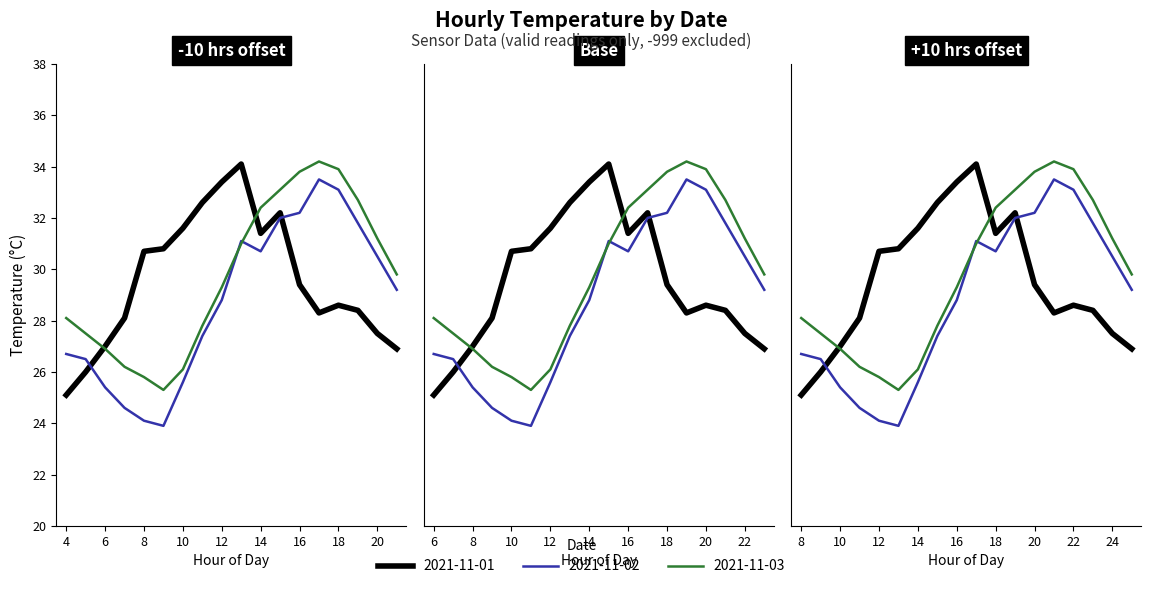

What is the difference between the maximum and second lowest values in the 2021-11-01 series?

8.1